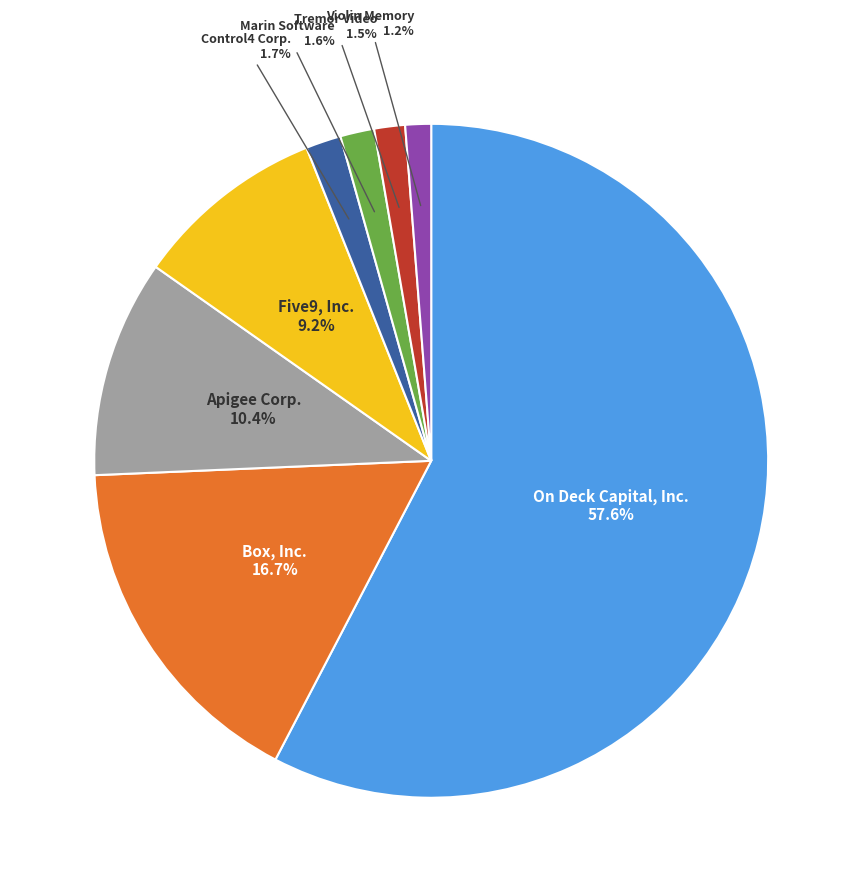

To the nearest percent, what is the average slice percentage?

12%